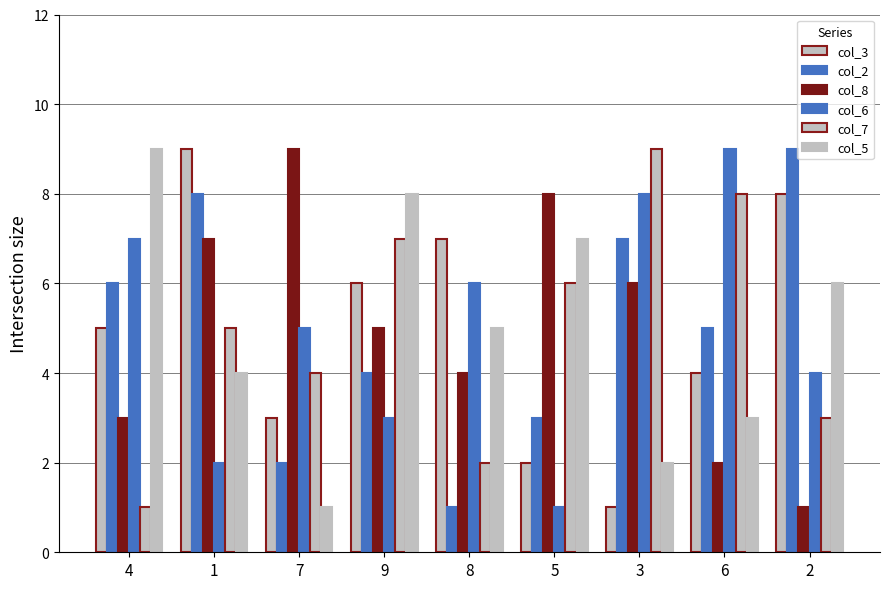

What is the smallest value displayed?

1